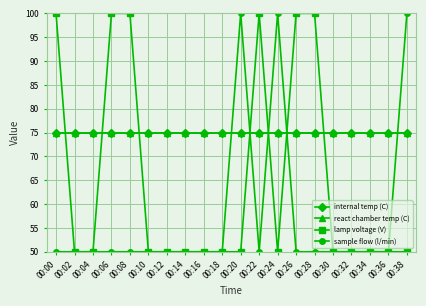

Does the chart have visible grid lines?

Yes